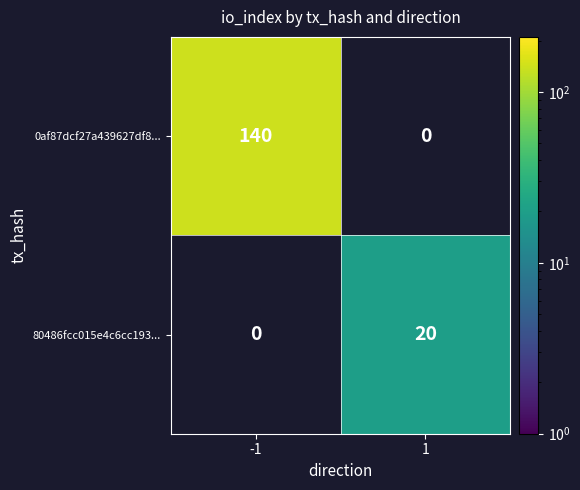

The 80486fcc015e4c6cc193... series shows 20 at 1. True or false?

True